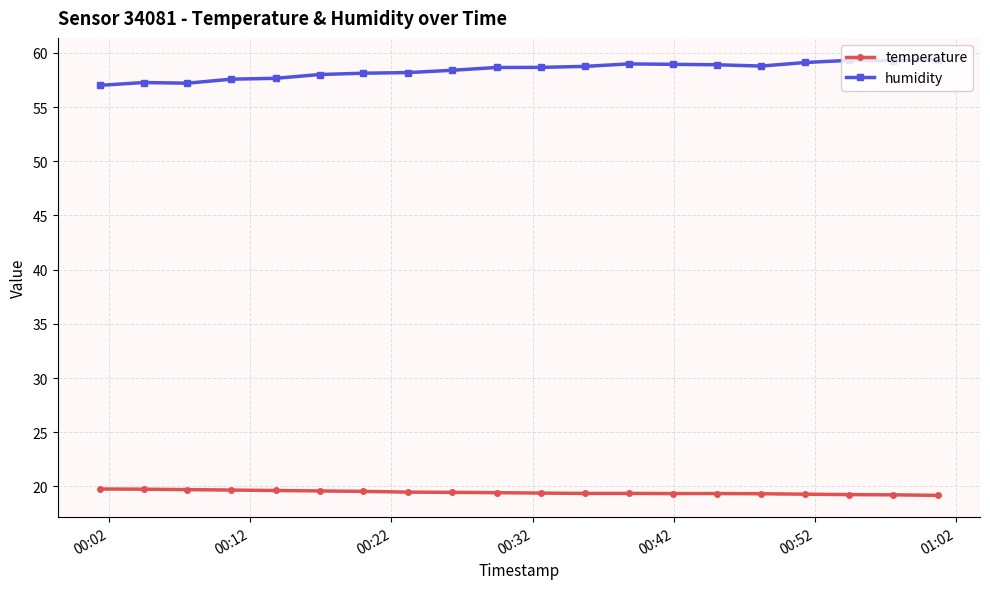

Does the chart have visible grid lines?

Yes